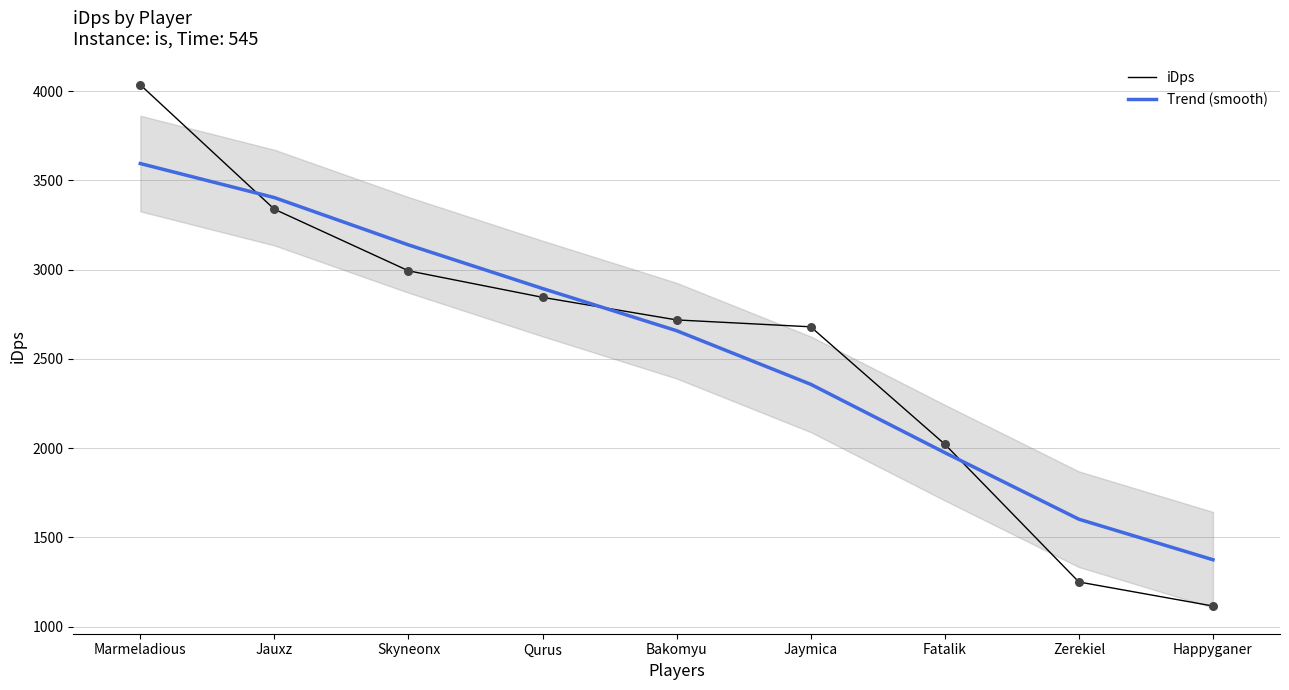

Which series has the widest spread of Y values?

iDps